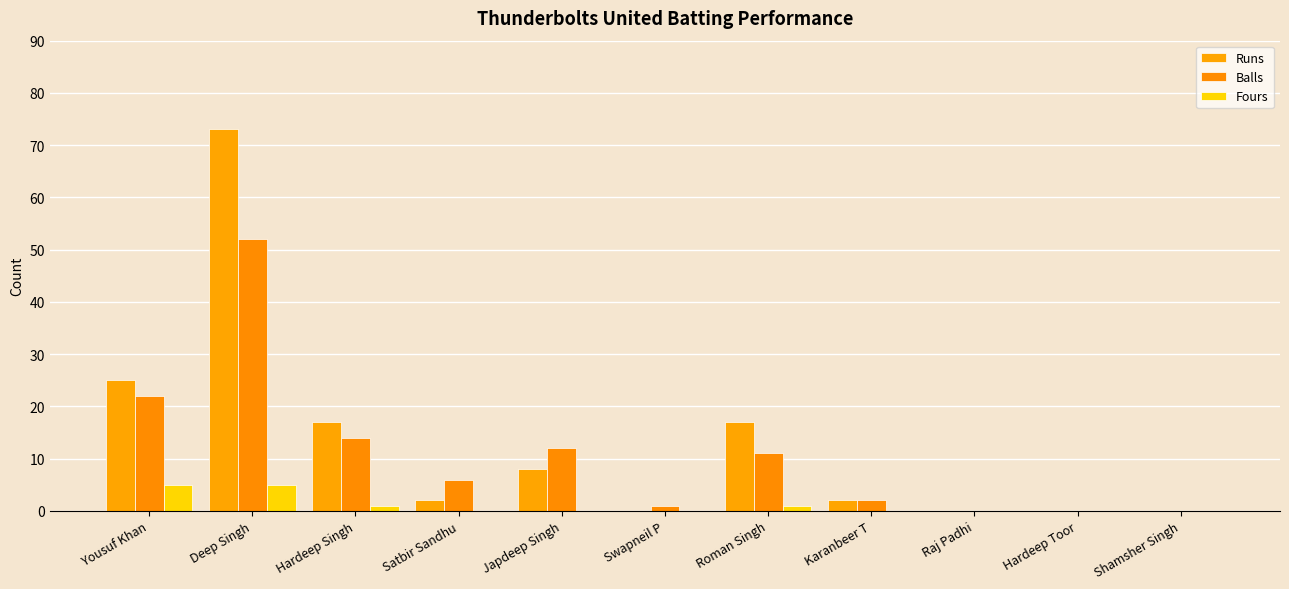

Does the chart contain stacked bars?

No